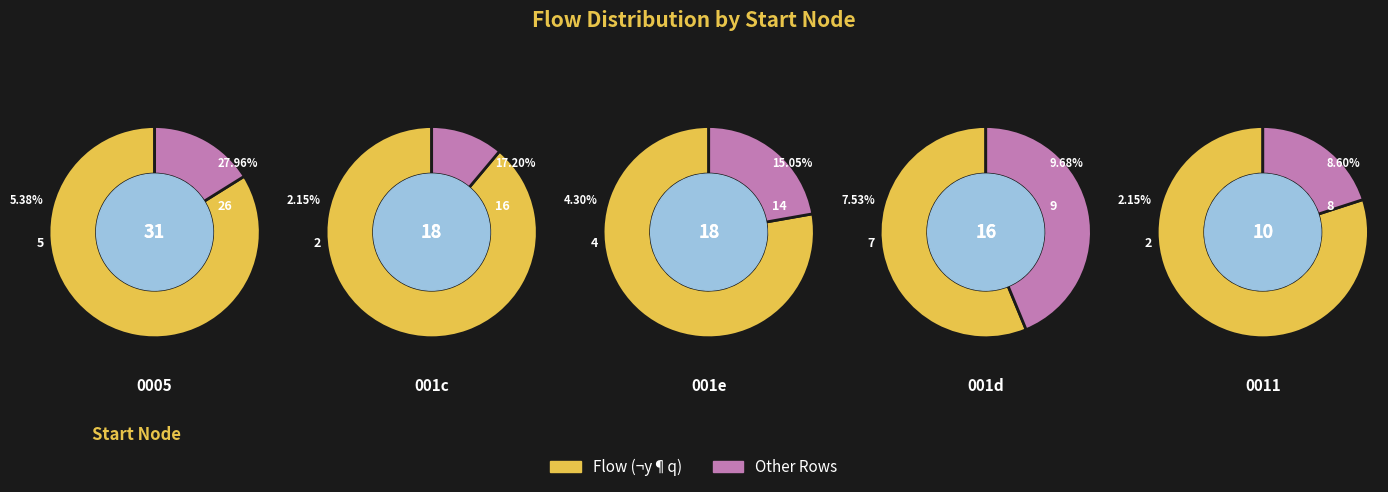

Is it true that 3 is 0% of the pie?

True